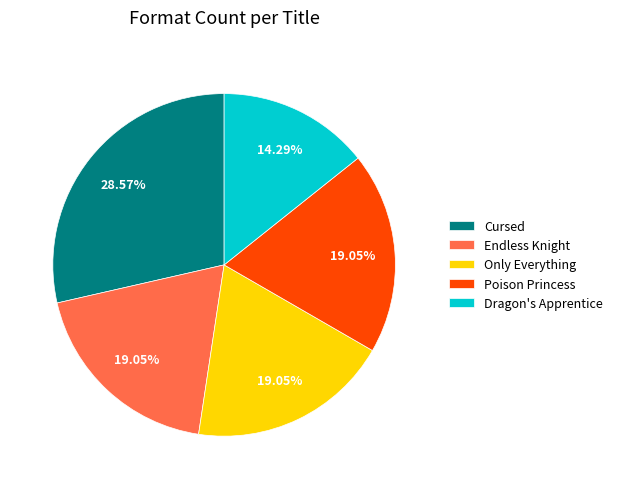

Is it true that Endless Knight is 25% of the pie?

False